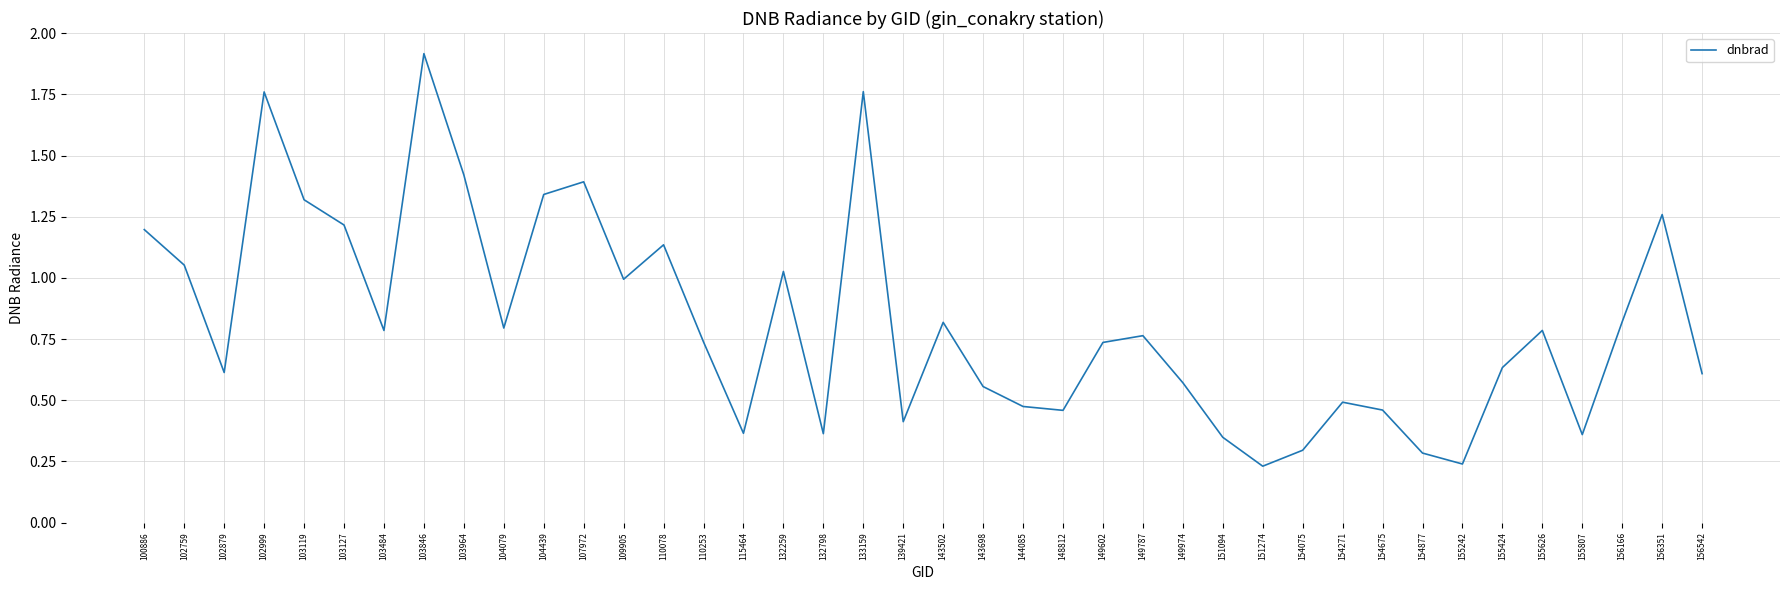

True or false: the data shows 0.2 at 132798.

False